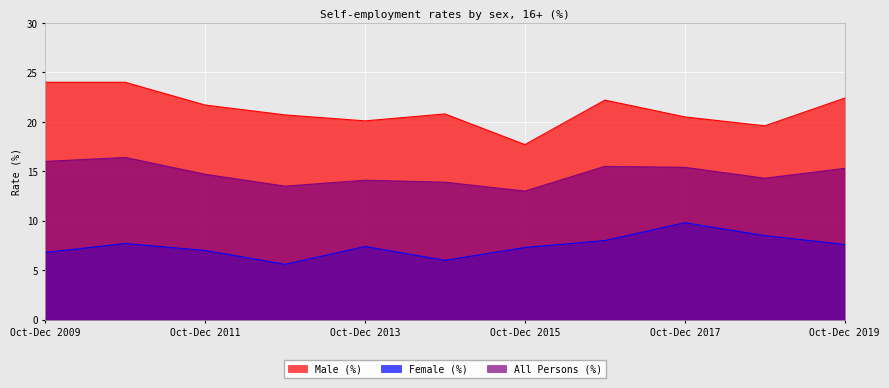

Count the number of data series in this chart.

3